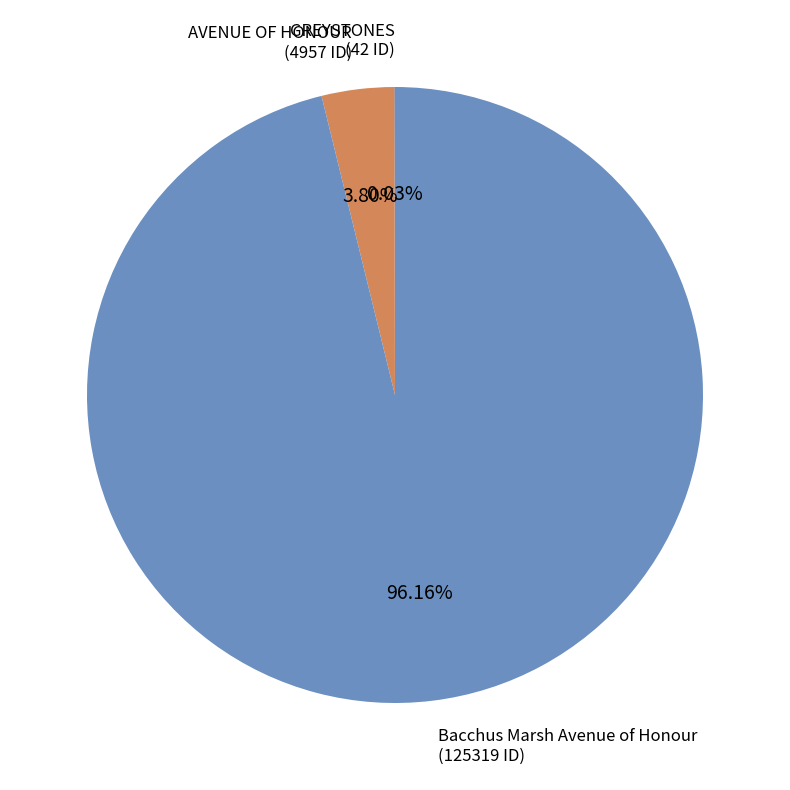

Which category accounts for the majority?

Bacchus Marsh Avenue of Honour